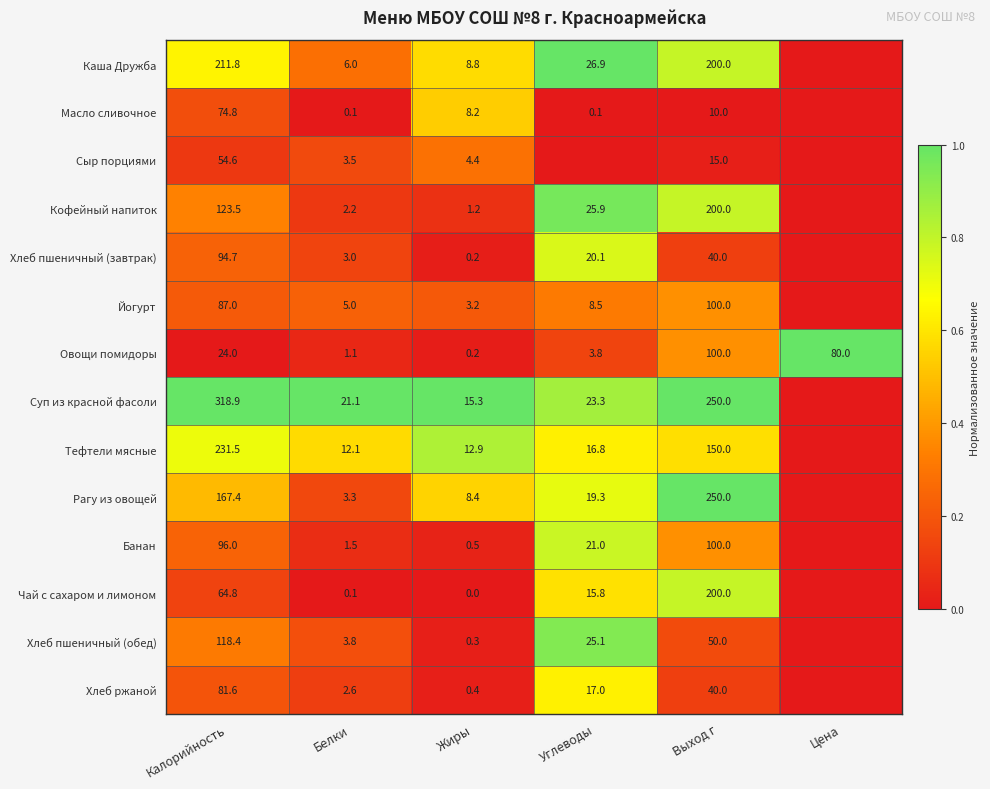

What is the difference between the maximum and minimum values in the Овощи помидоры series?

99.8